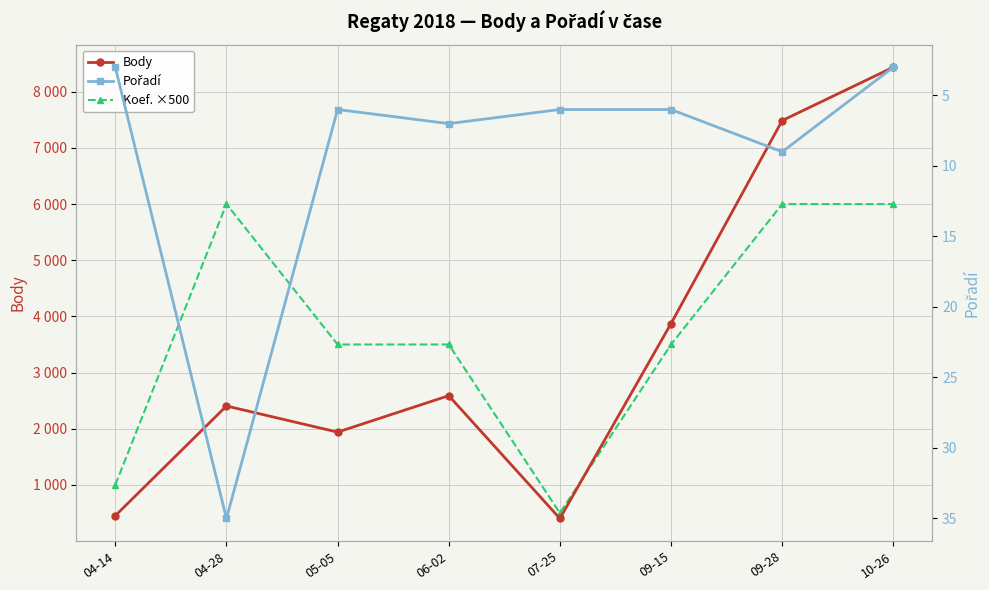

How many series are shown in this chart?

3